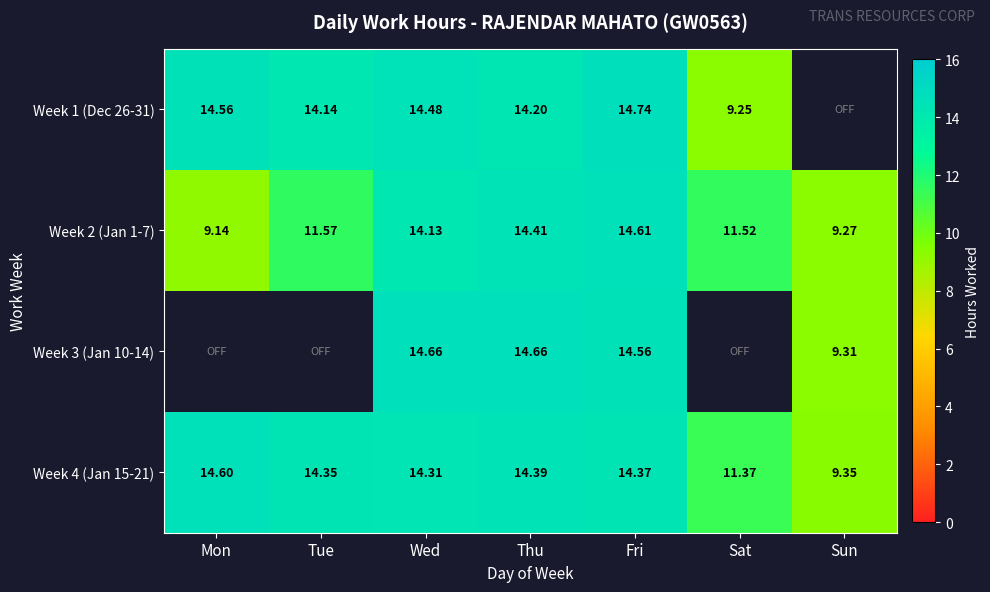

At which label does Week 4 (Jan 15-21) first exceed 14?

Mon